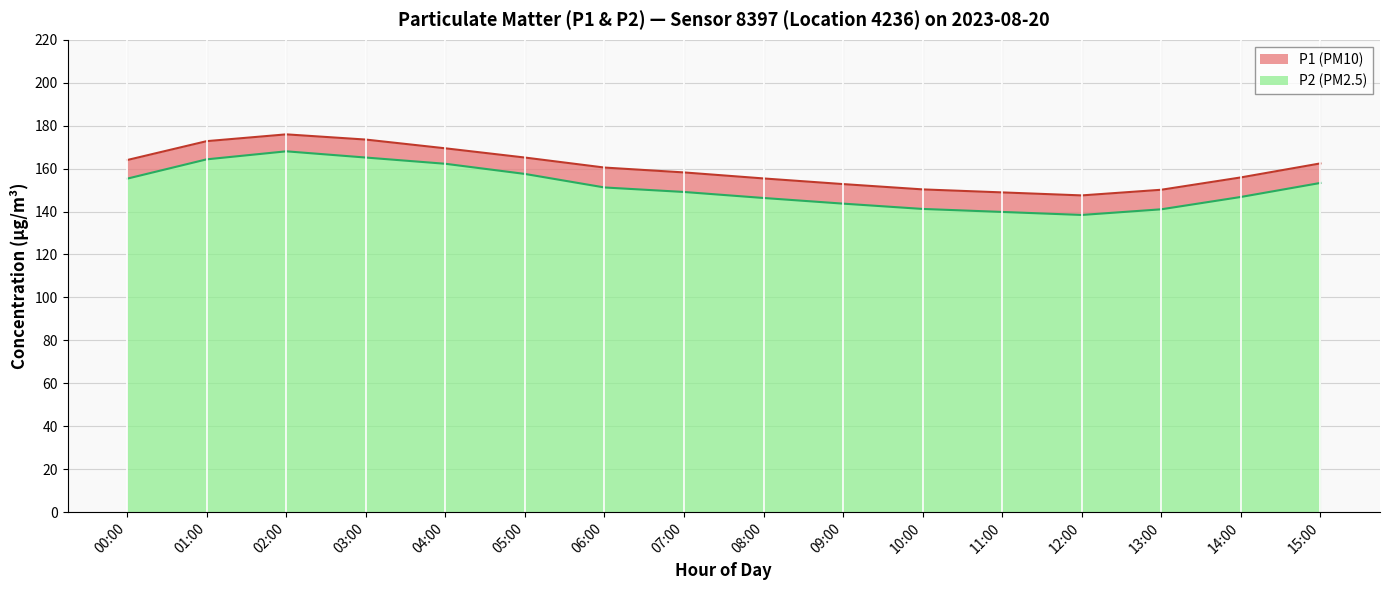

What is the value of the P1 point at the 16th from the left?

162.4